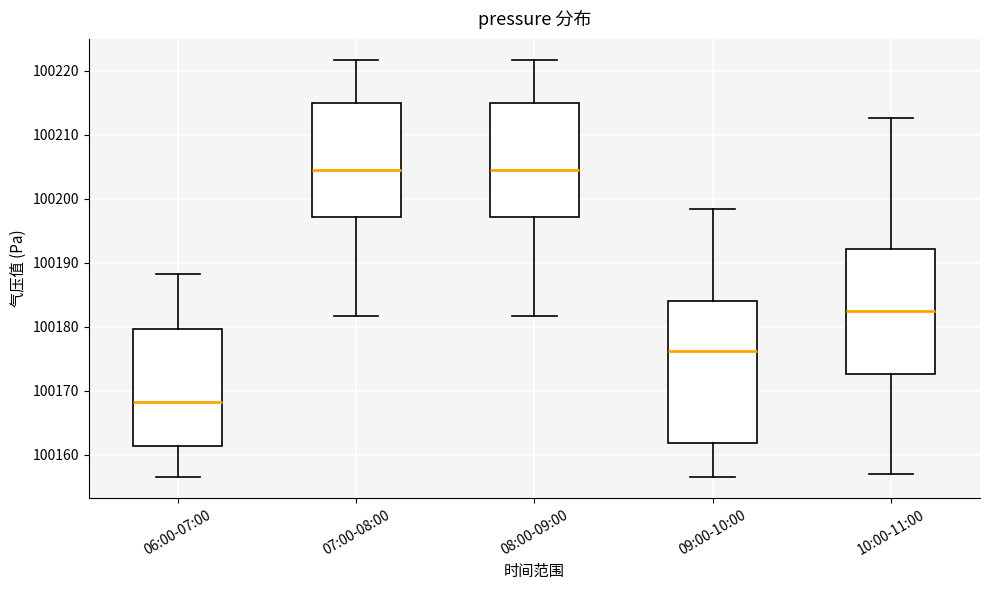

Which box has the lowest median line?

06:00-07:00